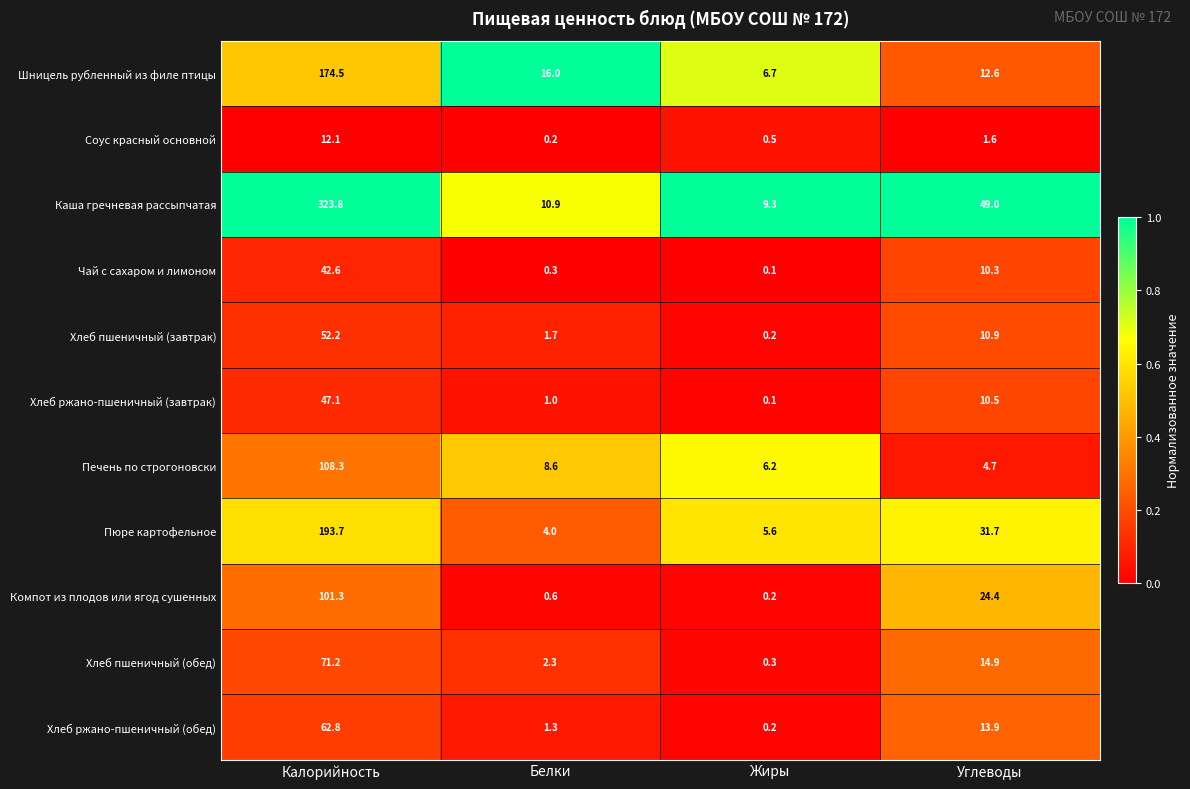

Which series has the largest total across all categories?

Каша гречневая рассыпчатая